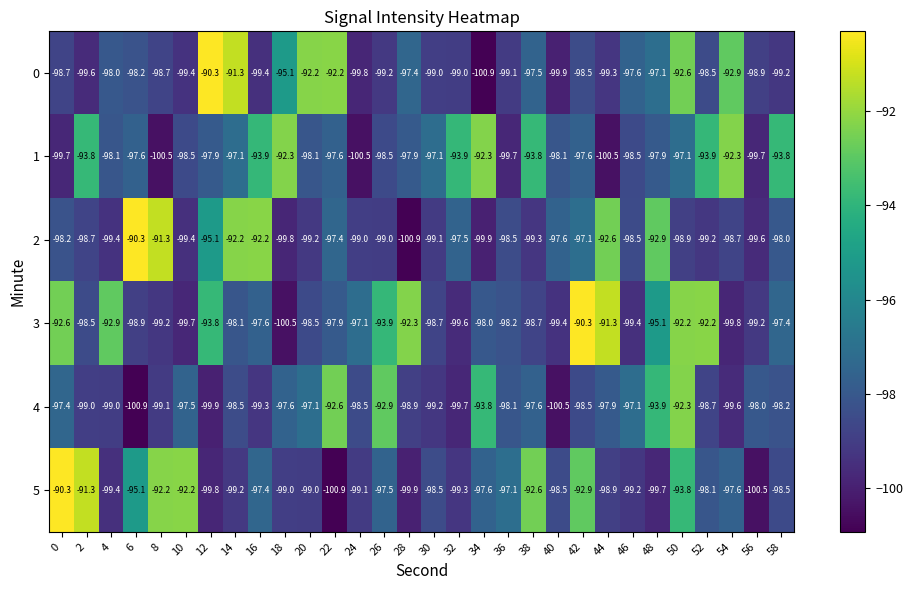

What is the approximate value of 1 at 36?

-99.7